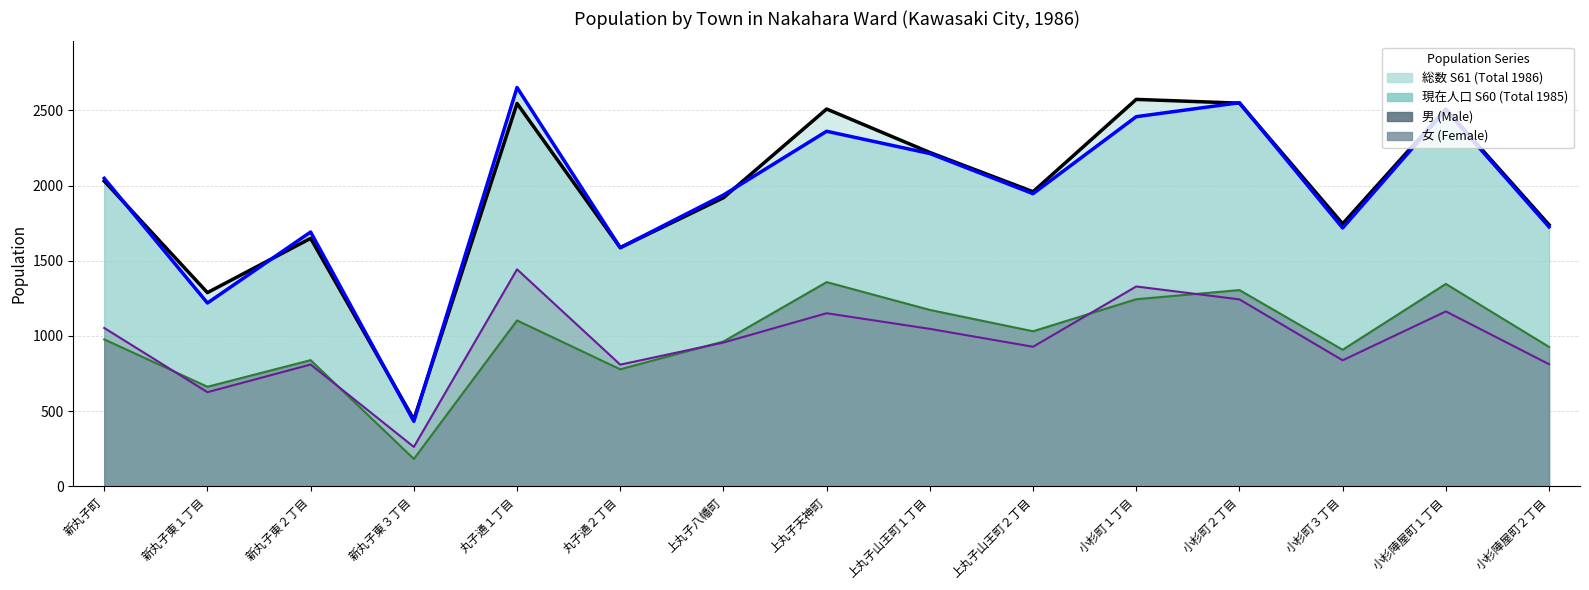

Which label corresponds to the largest value in the chart?

丸子通１丁目